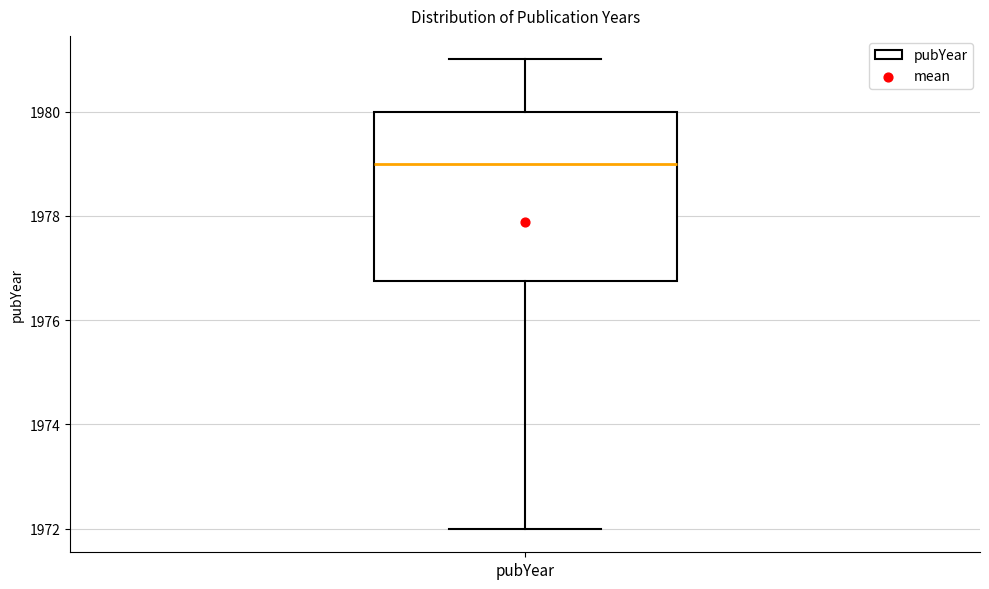

Where does the median line of the box for pubYear sit on the y-axis? The values are not printed on the chart, so give them approximately, as read against the axis.

1979.0